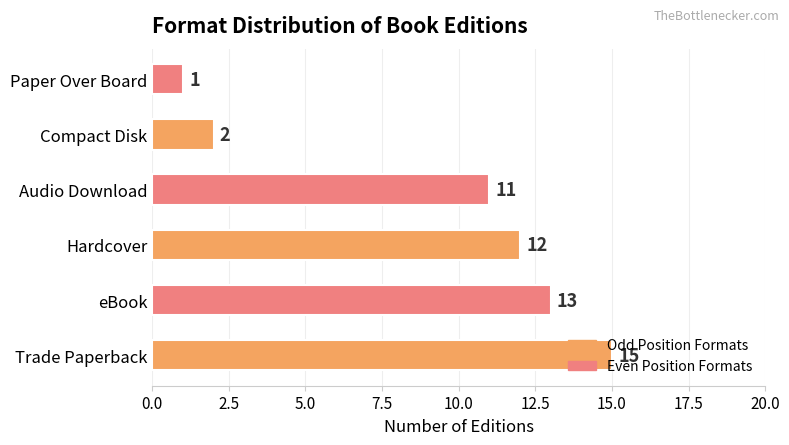

How many data points are less than 12?

3